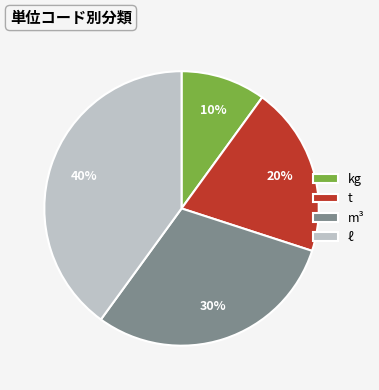

Approximately how many times larger is the value at ℓ compared to m³?

1.3